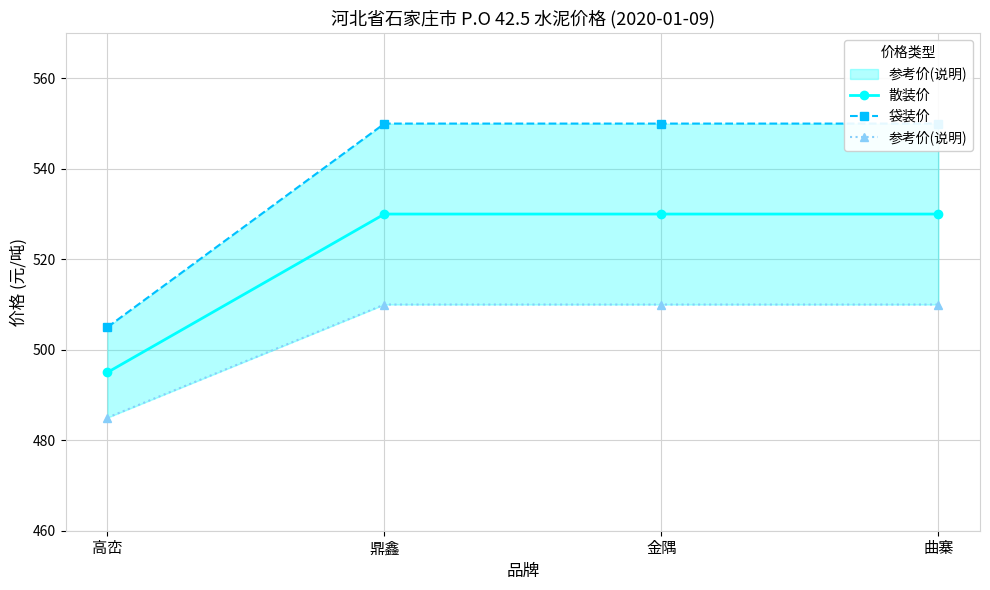

True or false: 袋装价 has more than 1 interior local peaks.

False